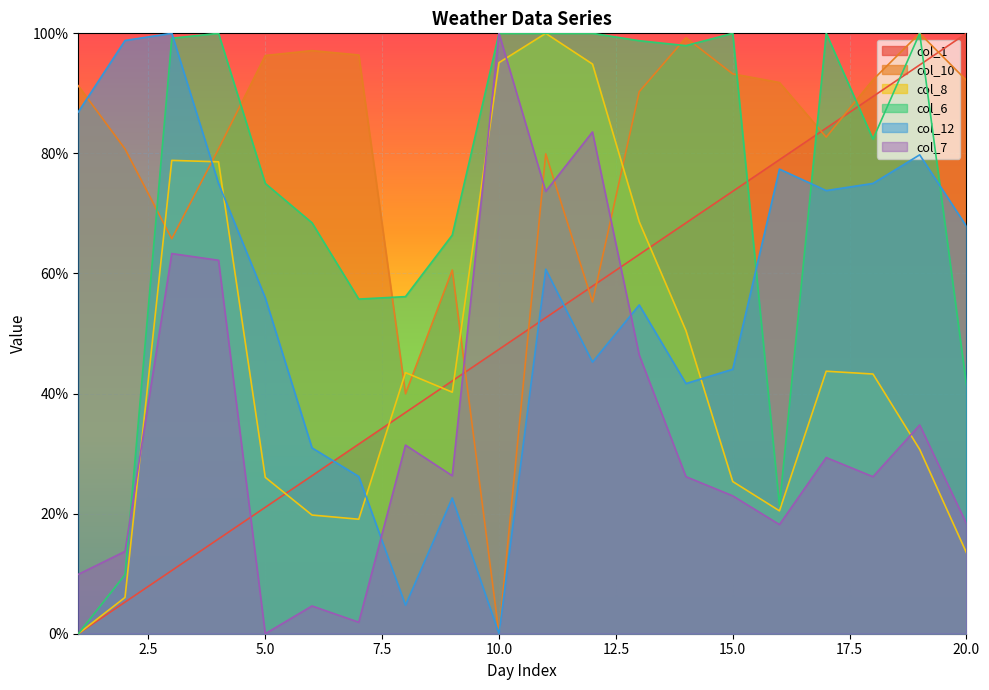

What is the maximum value shown in the chart?

100.0